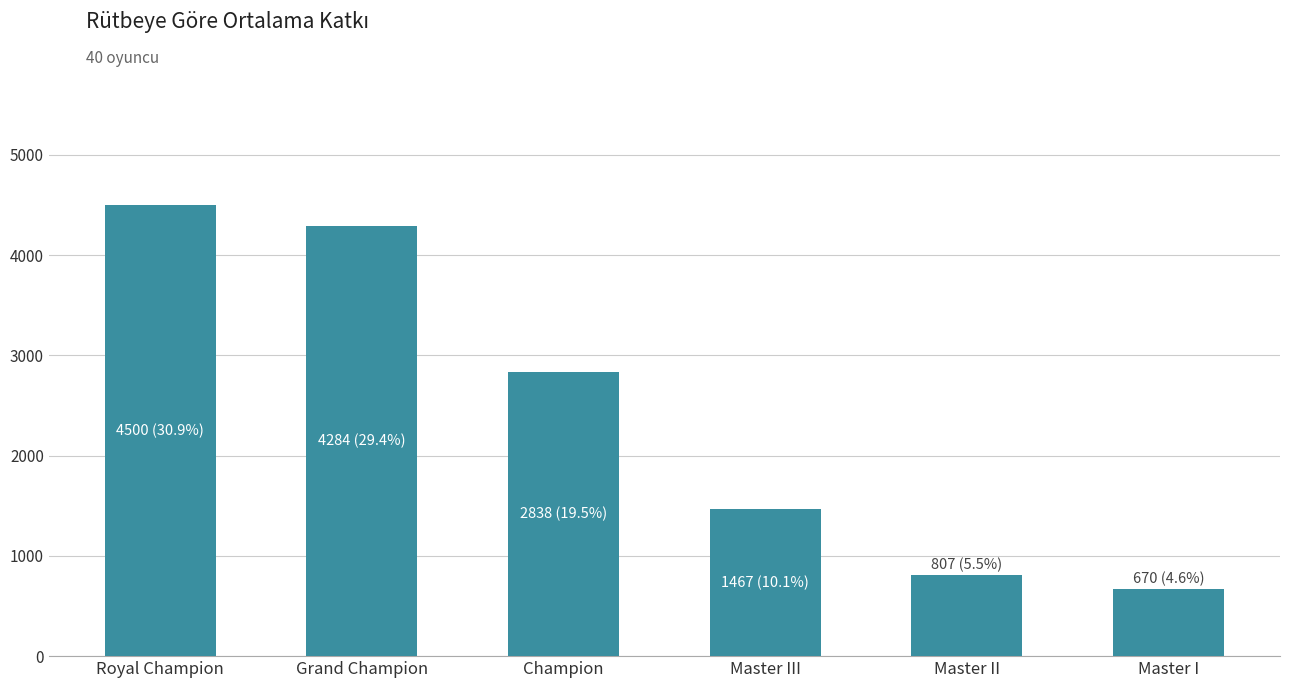

How many distinct data groups are displayed?

1